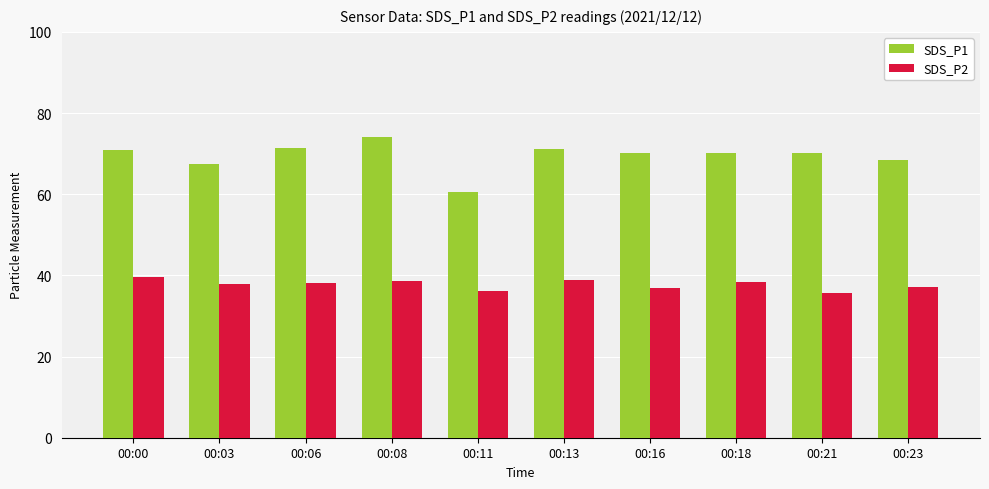

True or false: SDS_P1 has a value of 71.1 at 00:13.

True